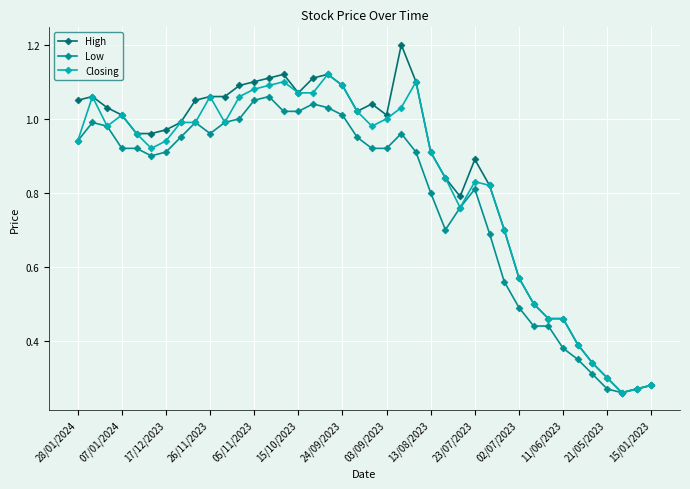

Which series has the largest total across all categories?

High